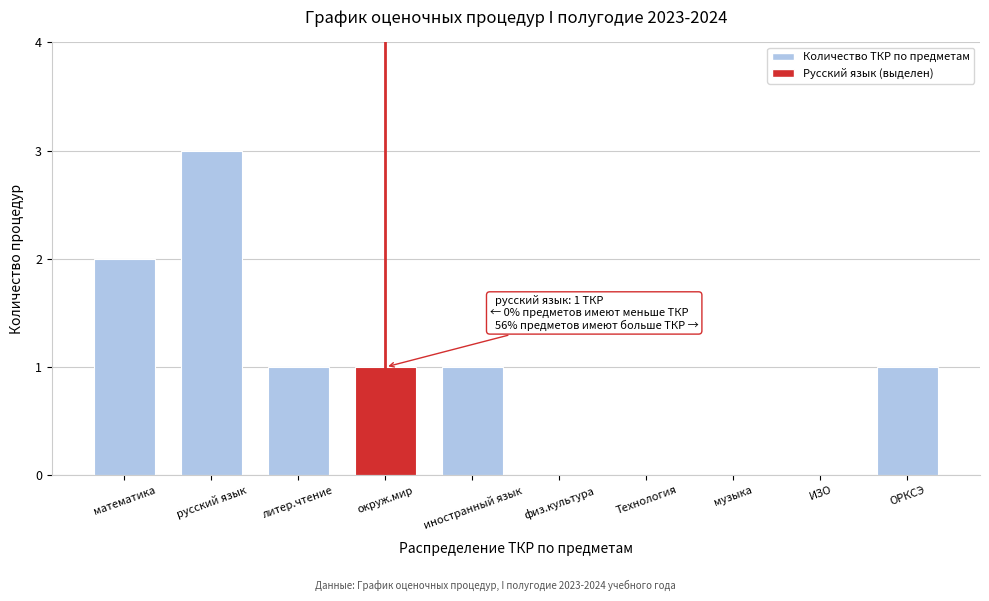

Reading right to left, list all the values displayed in this chart.

ОРКСЭ=1	ИЗО=0	музыка=0	Технология=0	физ.культура=0	иностранный язык=1	окруж.мир=1	литер.чтение=1	русский язык=3	математика=2